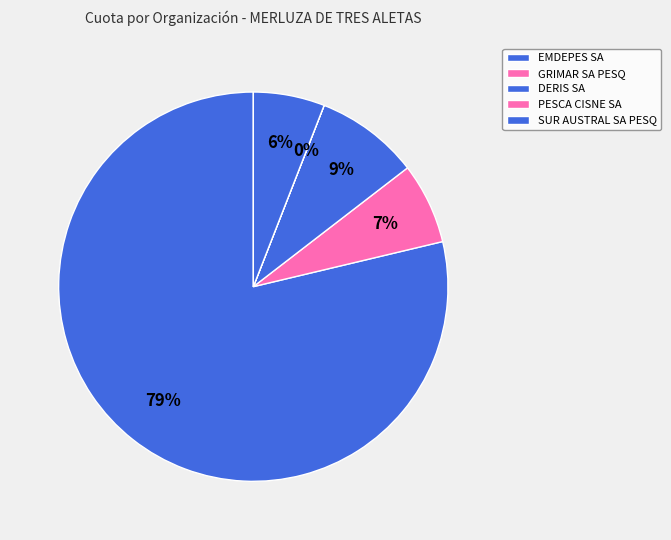

Between GRIMAR SA PESQ and EMDEPES SA, which is larger?

EMDEPES SA